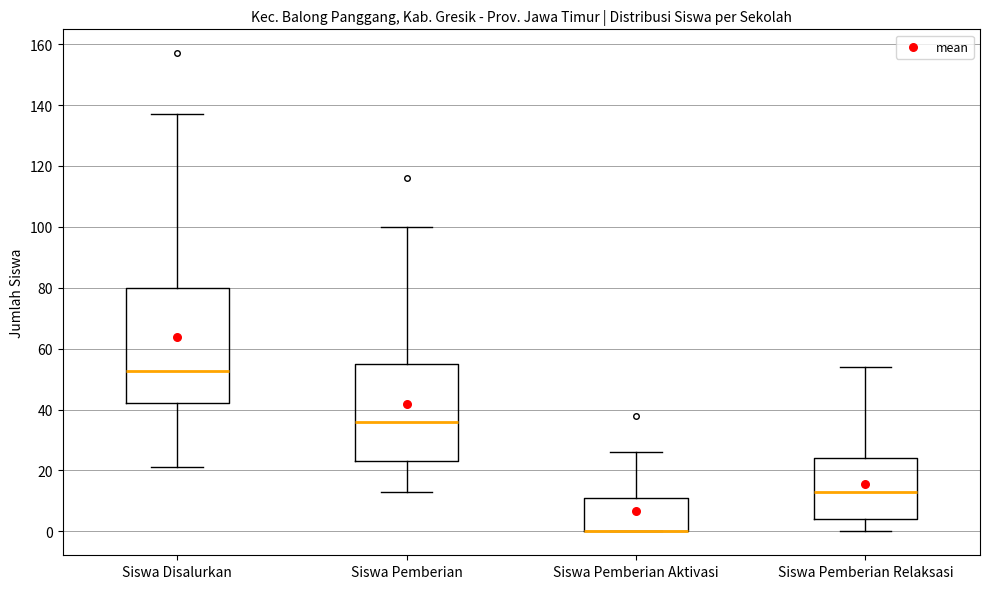

Reading left to right, read every box against the y-axis: the position of its median line, the range the box covers, and the ends of its whiskers. The values are not printed on the chart, so give them approximately, as read against the axis.

Siswa Disalurkan: median 52, box 42 to 80, whiskers 22 to 138
Siswa Pemberian: median 36, box 24 to 56, whiskers 14 to 100
Siswa Pemberian Aktivasi: median 0 (drawn on the box's lower edge), box 0 to 12, whiskers 0 to 26
Siswa Pemberian Relaksasi: median 14, box 4 to 24, whiskers 0 to 54